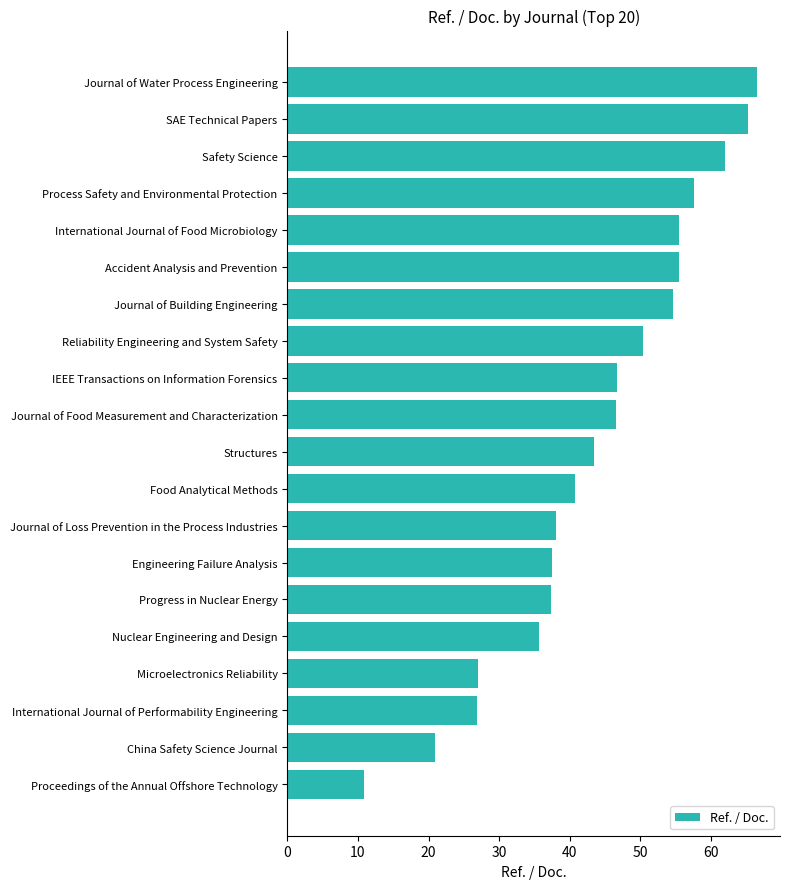

The value at Journal of Water Process Engineering is 35.6. True or false?

False